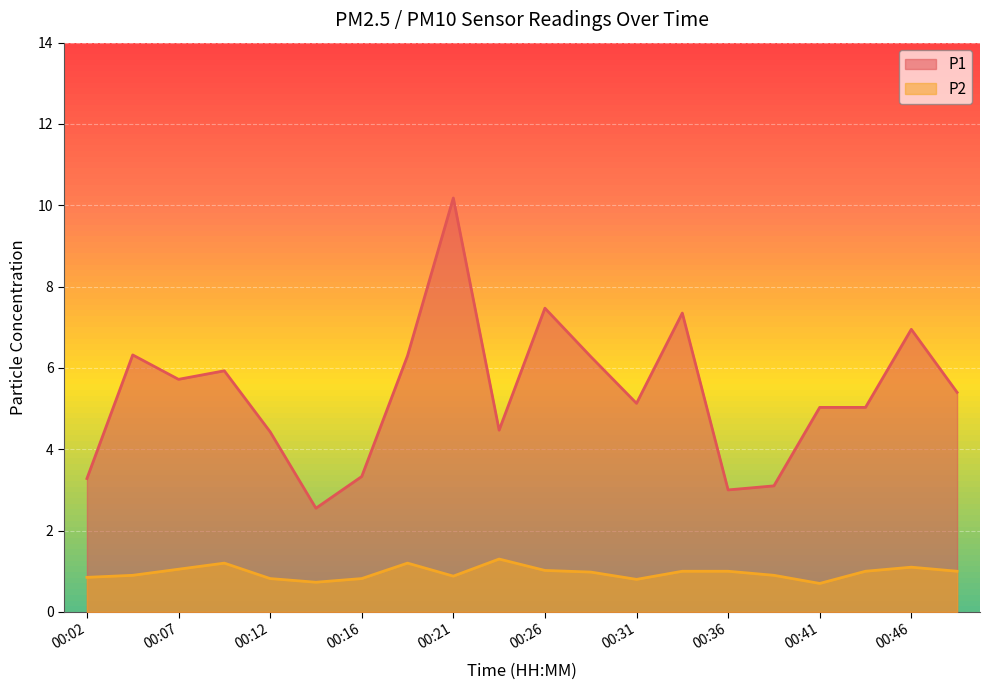

Where is the first local maximum for P1?

00:04